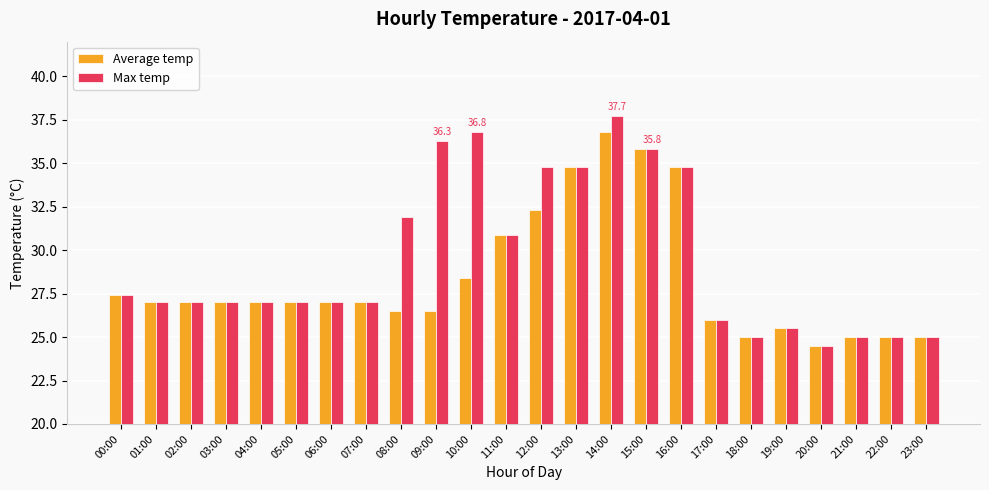

At how many categories does at least one series exceed 29?

9